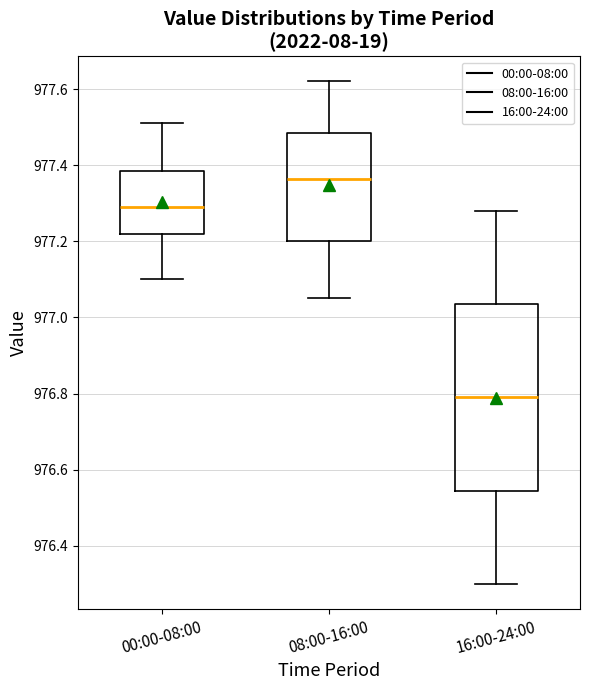

Which box's median line is the highest?

08:00-16:00